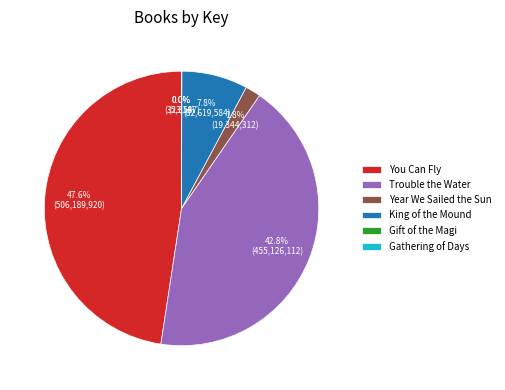

How much of the chart is everything except Year We Sailed the Sun?

98.2%